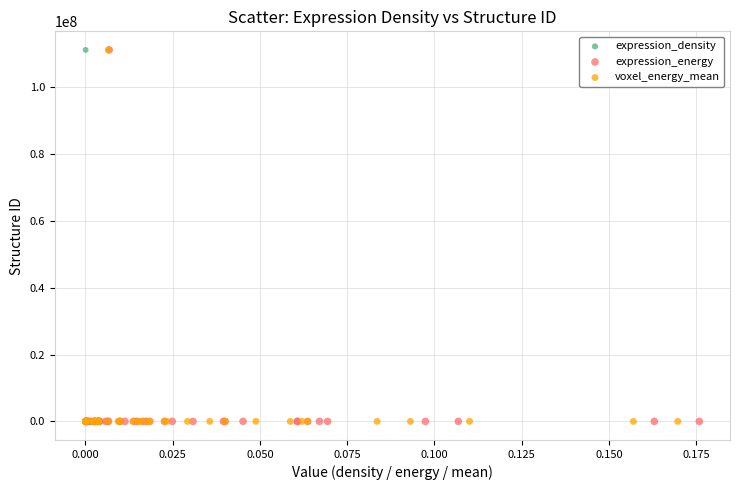

What are all the series names shown in the legend?

expression_density, expression_energy, voxel_energy_mean